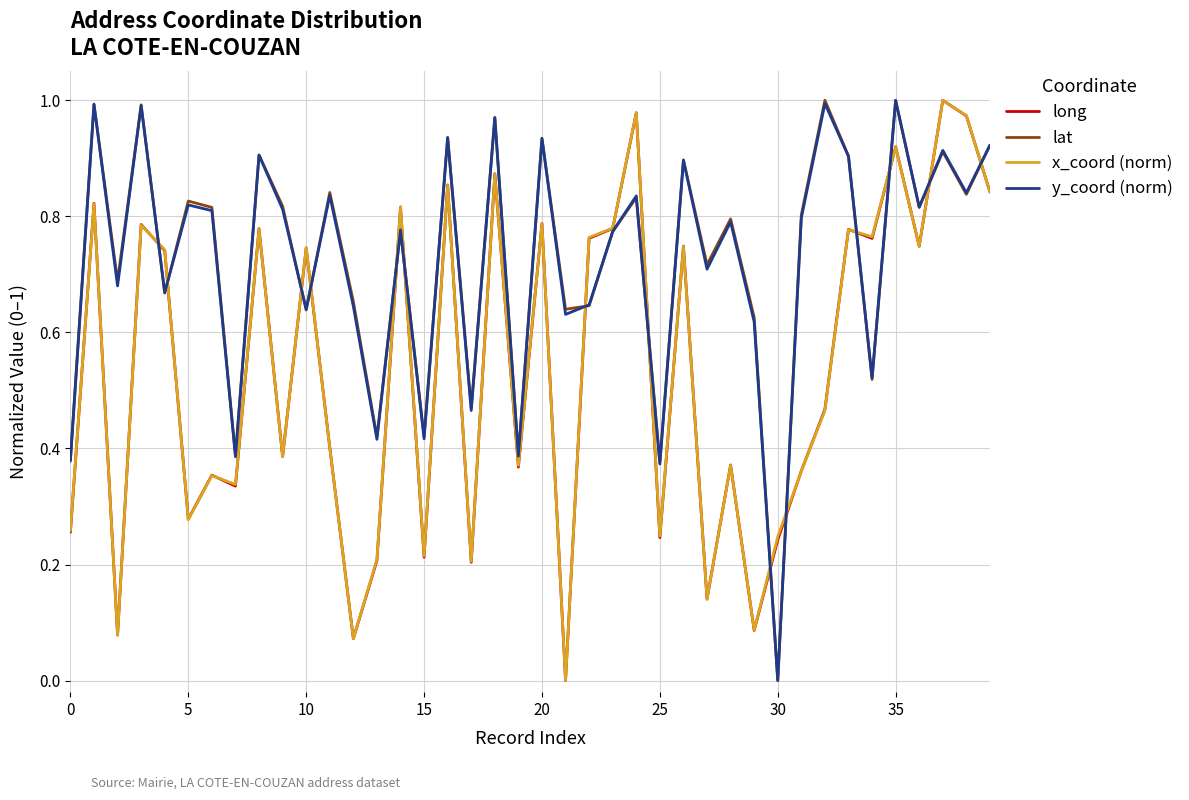

At which label does x_coord (norm) reach its peak?

37